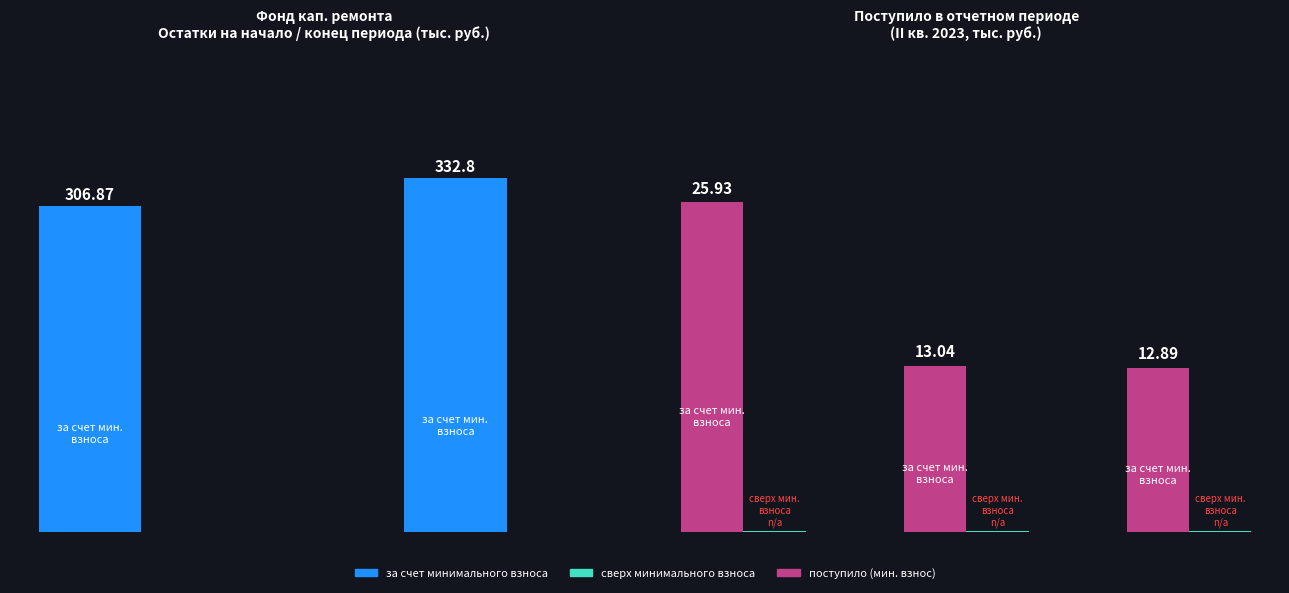

Which series has the largest total across all categories?

за счет минимального взноса